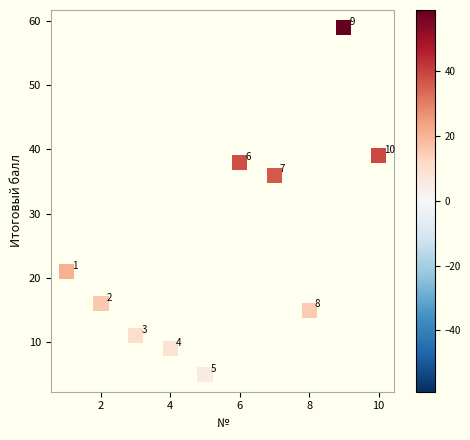

What Y value in the scatter plot is closest to 32?

36